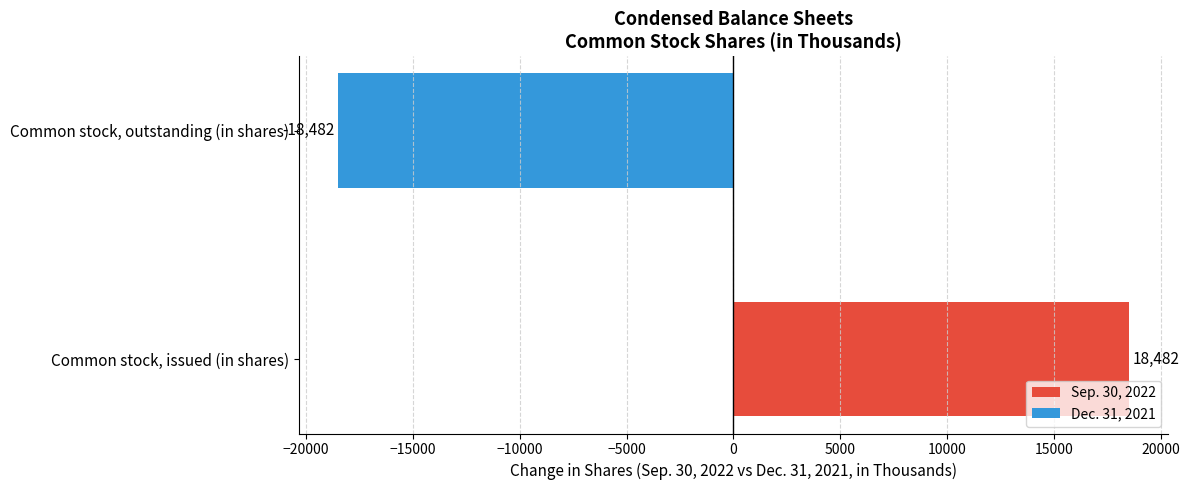

The chart shows a value of 26830 at Common stock, issued (in shares). True or false?

False